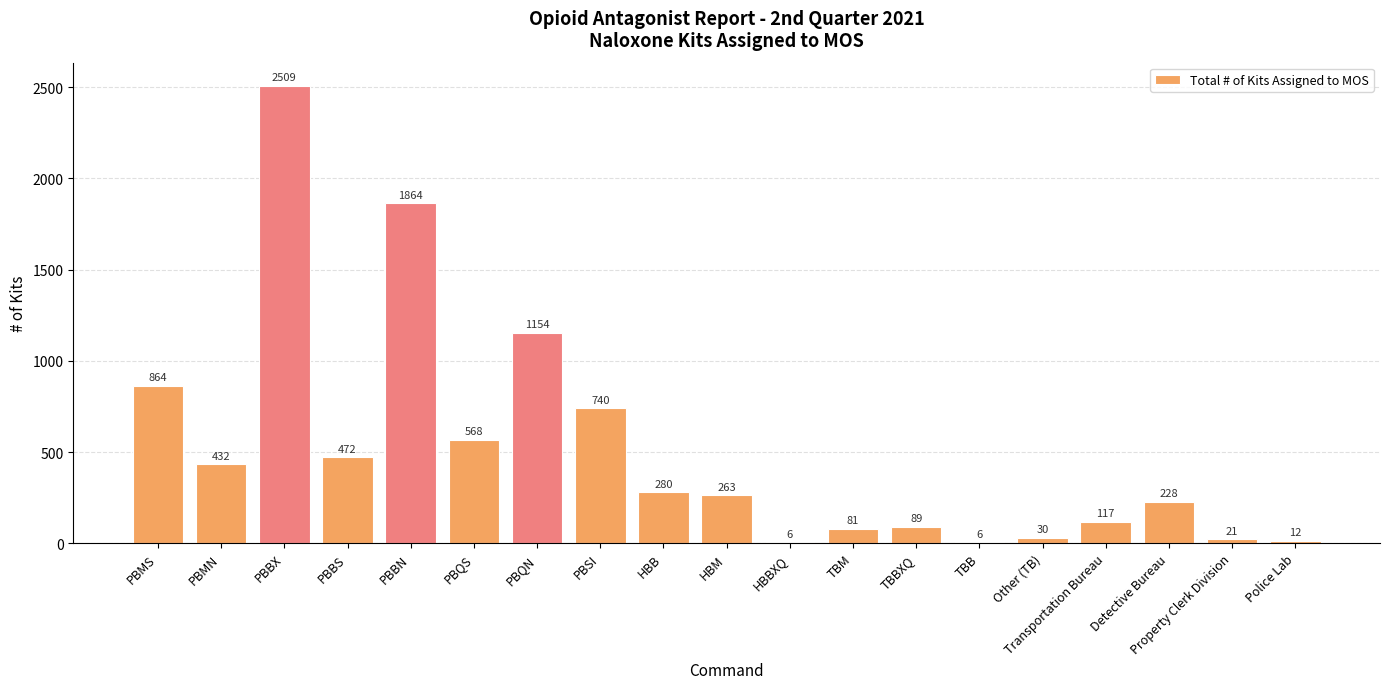

Approximately how many times larger is the value at Other (TB) compared to HBB?

0.1